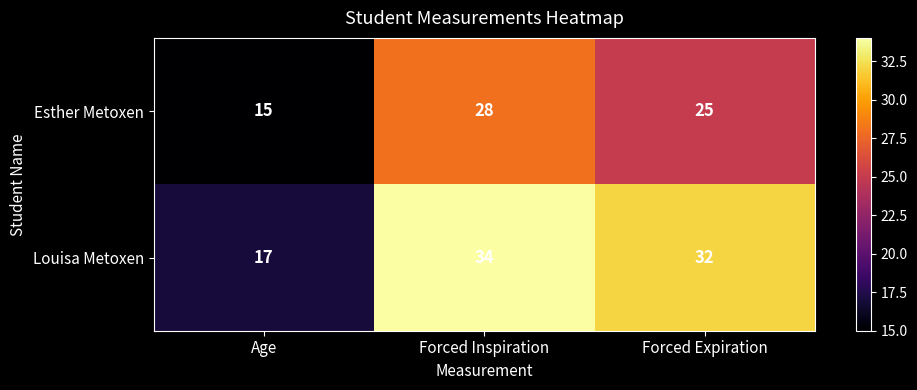

List the series in order of their overall mean, highest first.

Louisa Metoxen, Esther Metoxen